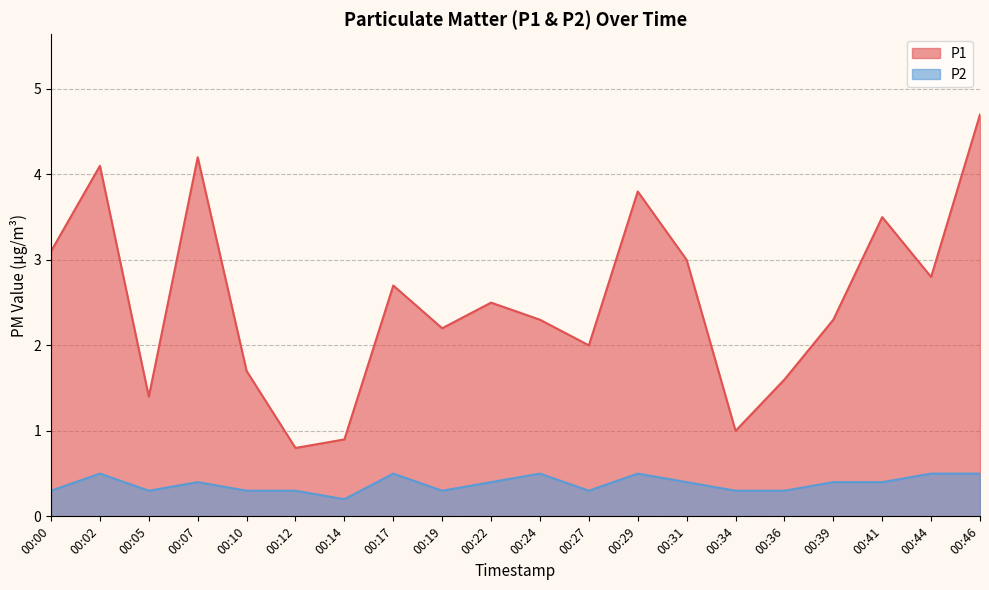

What are all the series names shown in the legend?

P1, P2